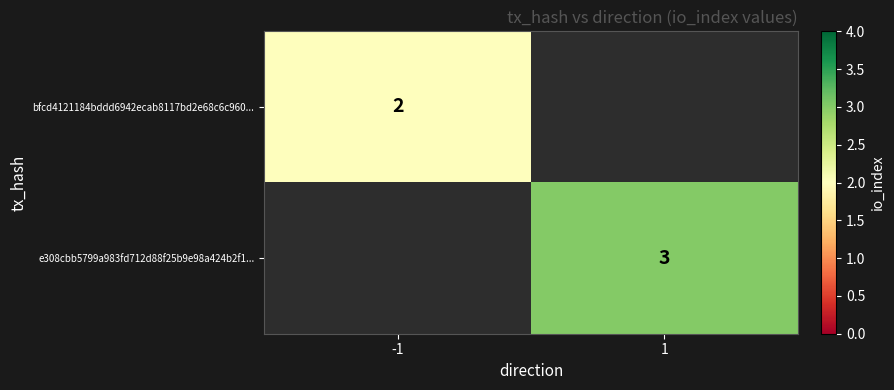

Is it true that bfcd4121184bddd6942ecab8117bd2e68c6c960... equals 1 at -1?

False